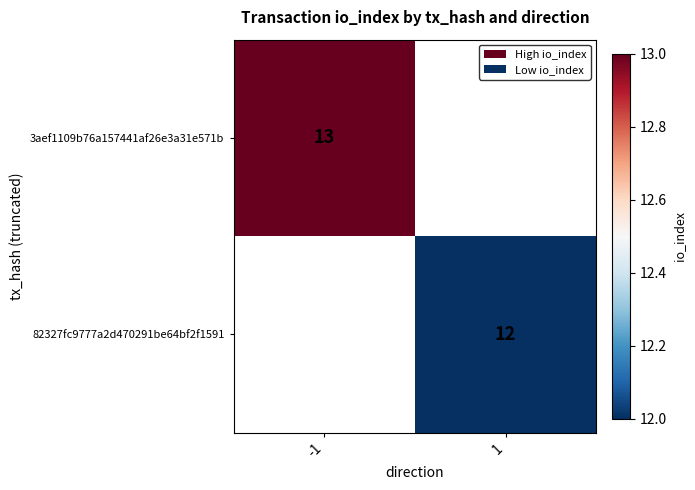

The 3aef1109b76a157441af26e3a31e571b series shows 13 at -1. True or false?

True